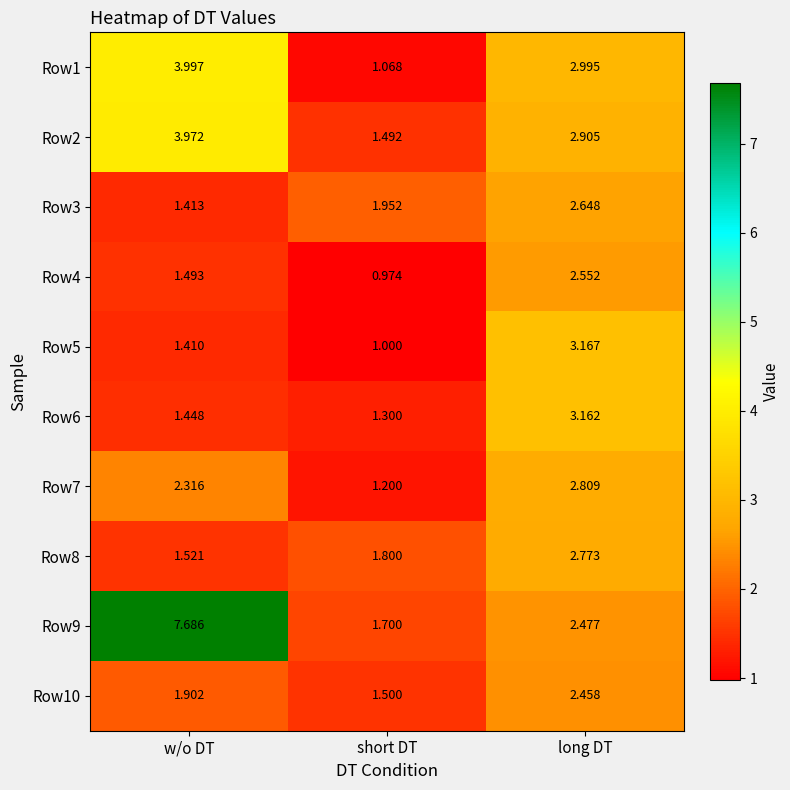

Rank the series by their maximum value, from highest to lowest.

Row9, Row1, Row2, Row5, Row6, Row7, Row8, Row3, Row4, Row10